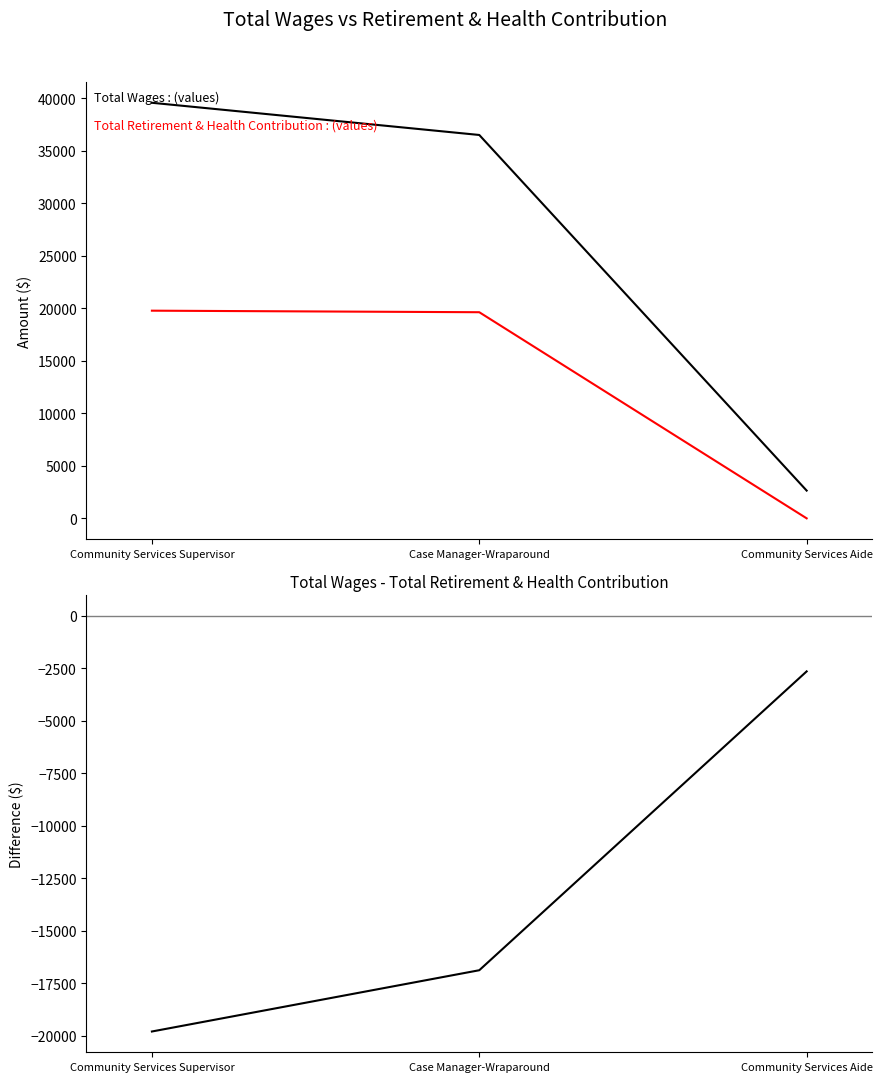

Which category has the highest value in the Total Wages series?

Community Services Supervisor